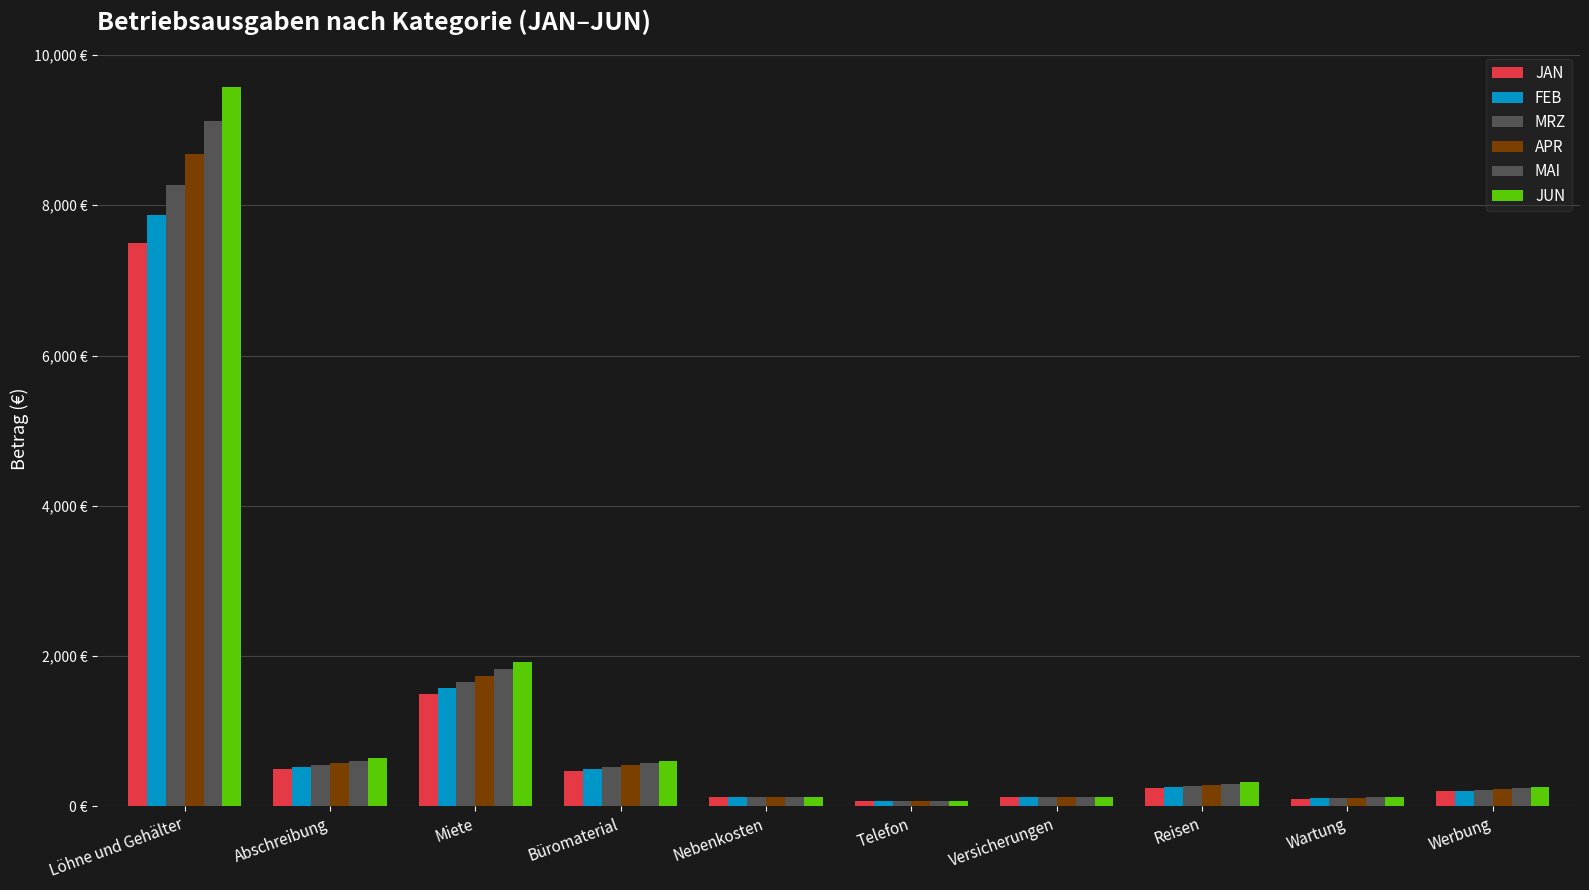

What is the label of the 10th bar from the left?

Werbung